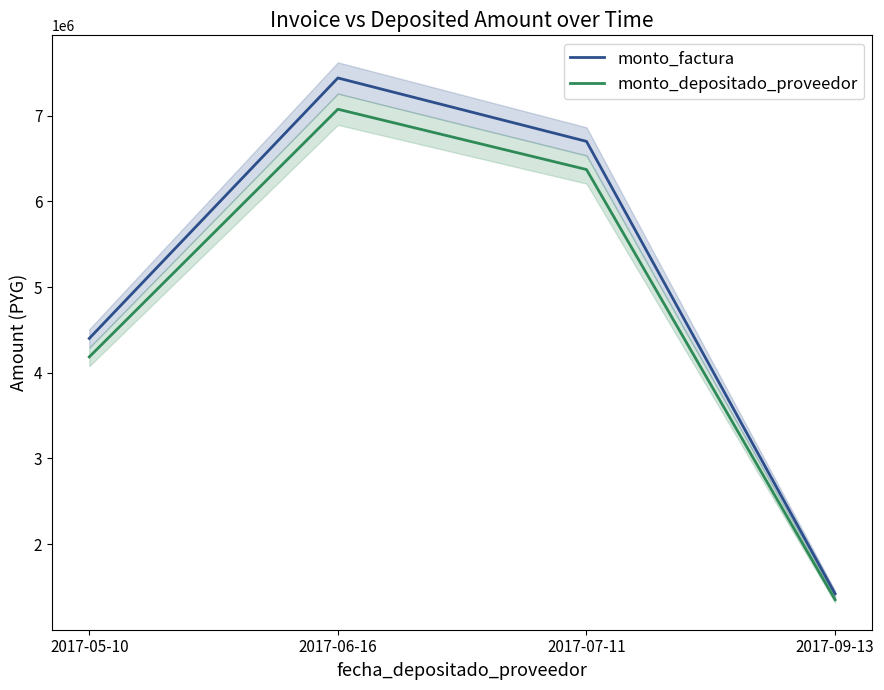

What is the difference between the monto_factura values at 2017-09-13 and 2017-05-10?

2980000